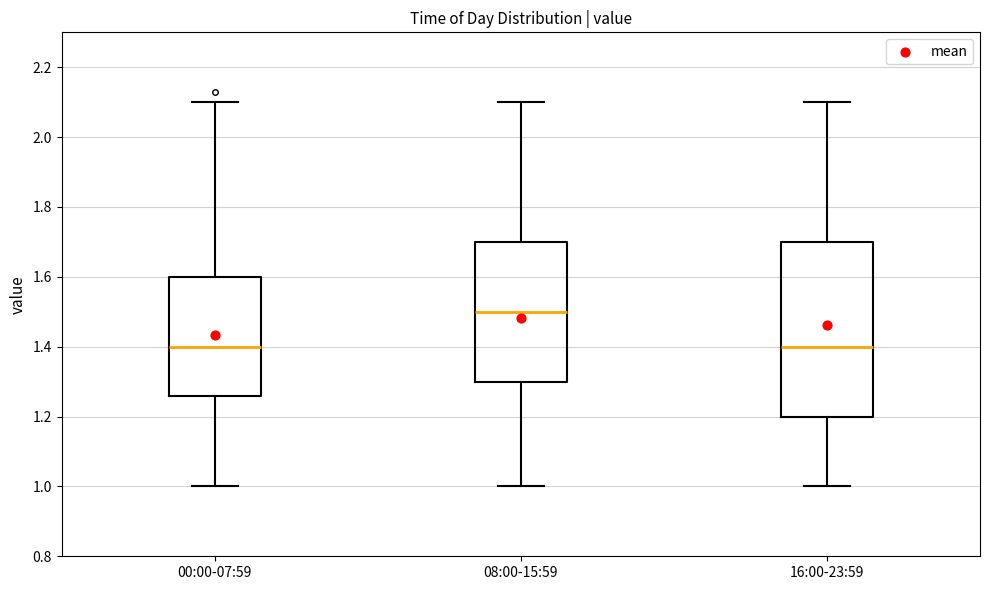

Reading left to right, transcribe this box plot: for each box, give where its median line is, the range the box spans, and where its two whiskers end, as read against the y-axis. The values are not printed on the chart, so give them approximately, as read against the axis.

00:00-07:59: median 1.40, box 1.26 to 1.60, whiskers 1.00 to 2.10
08:00-15:59: median 1.50, box 1.30 to 1.70, whiskers 1.00 to 2.10
16:00-23:59: median 1.40, box 1.20 to 1.70, whiskers 1.00 to 2.10